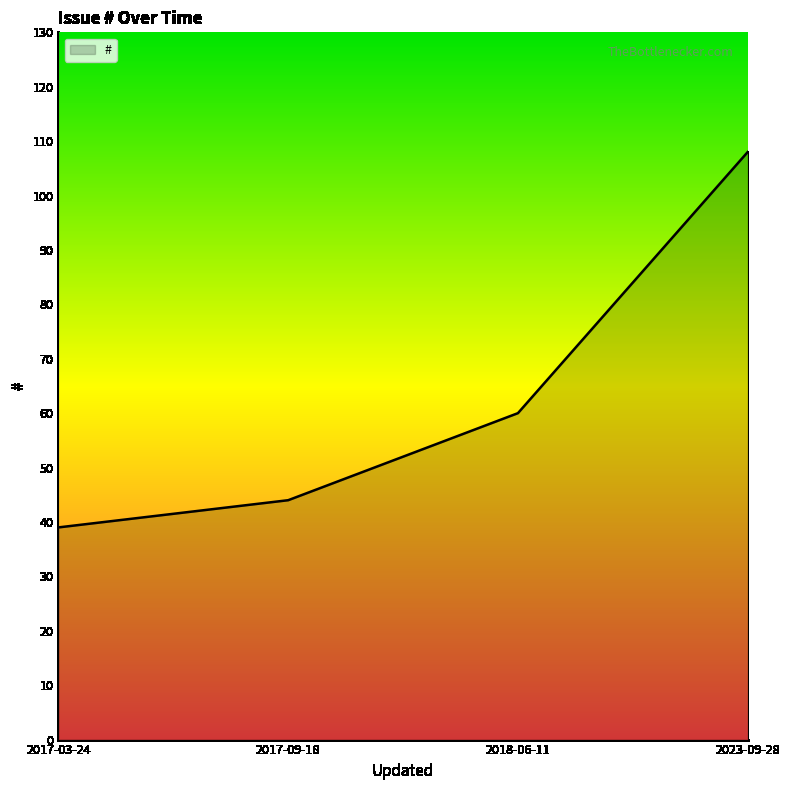

What is the difference between the second highest and minimum values?

21